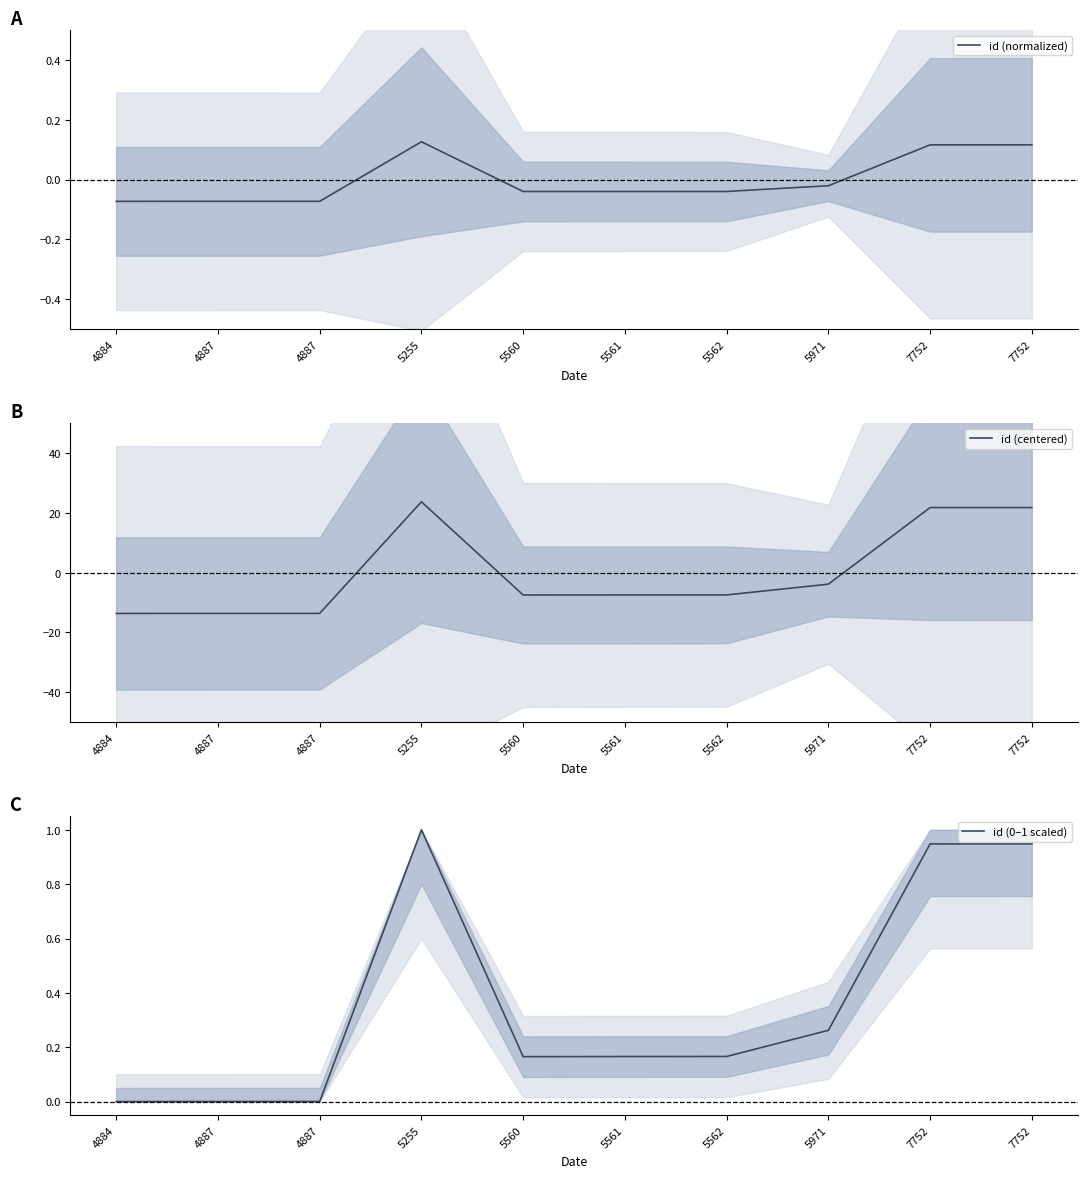

What is the difference between the id (normalized) values at 4887 and 7752?

0.2